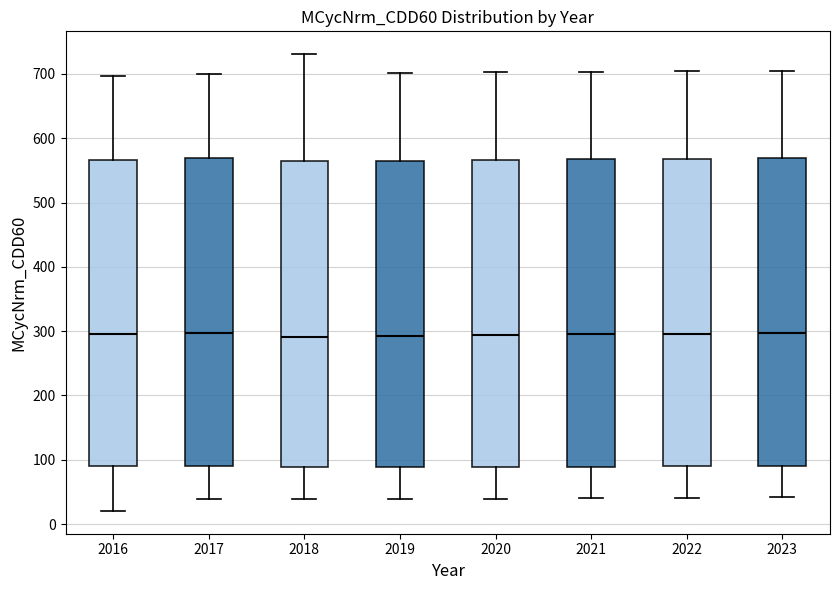

Where is the lower edge of the box at x = 2017 on the y-axis? The values are not printed on the chart, so give them approximately, as read against the axis.

90